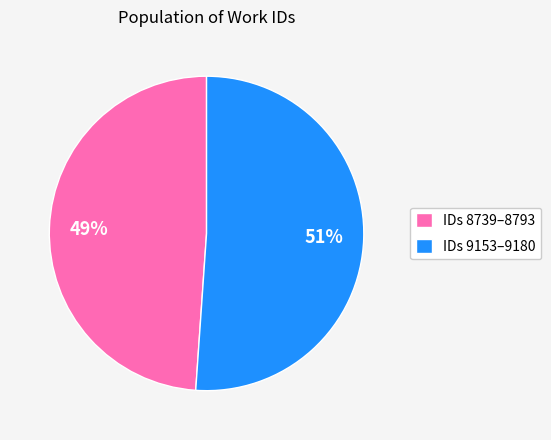

Is there a majority slice in this chart?

Yes